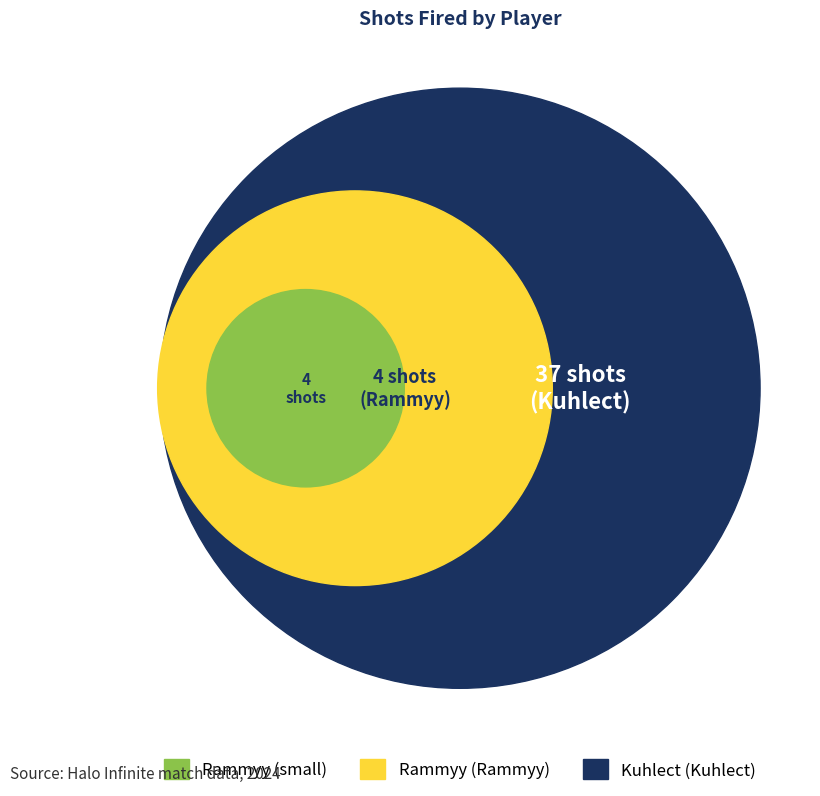

Rank the categories by value from highest to lowest.

Kuhlect, Rammyy